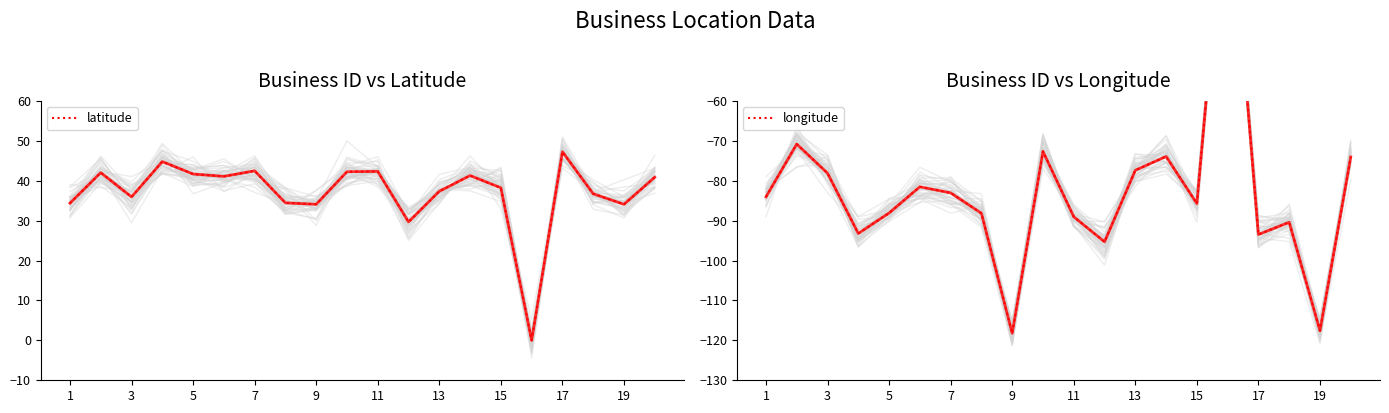

List the series in order of their overall mean, lowest first.

longitude, latitude